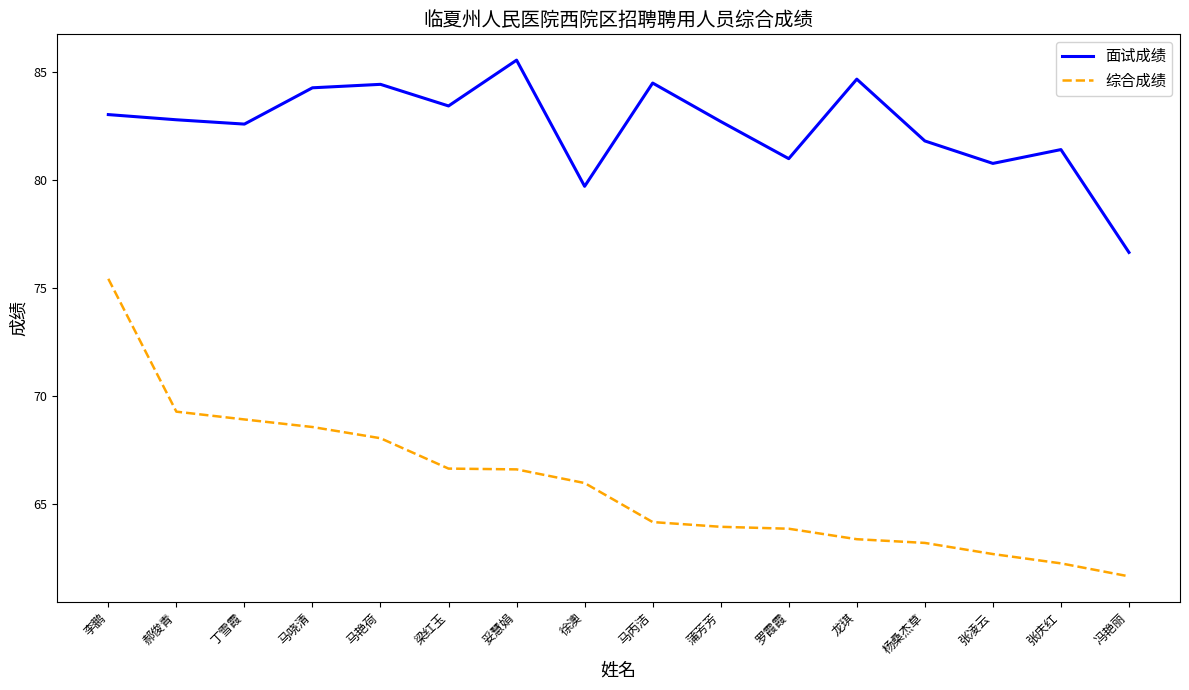

What is the approximate value of 综合成绩 at 冯艳丽?

61.6